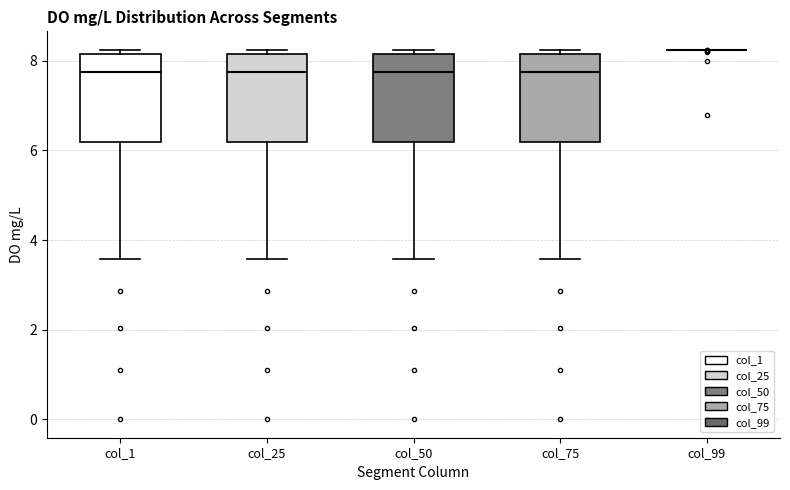

Where is the upper edge of the box for col_75 on the y-axis? The values are not printed on the chart, so give them approximately, as read against the axis.

8.2